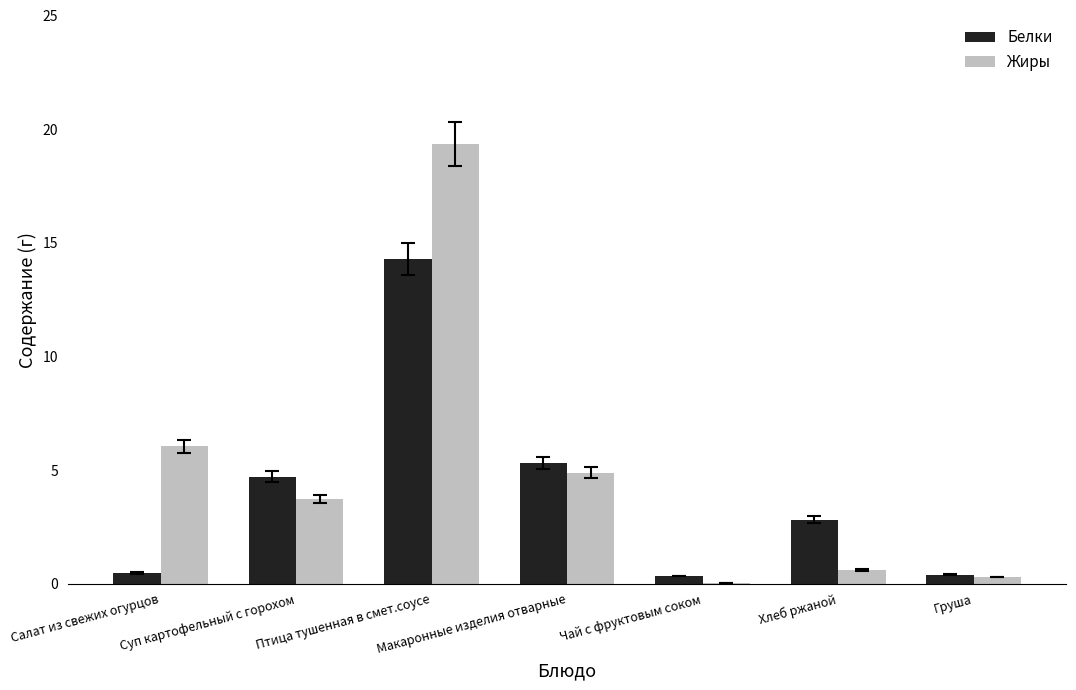

What is the average value of the Белки series?

4.0